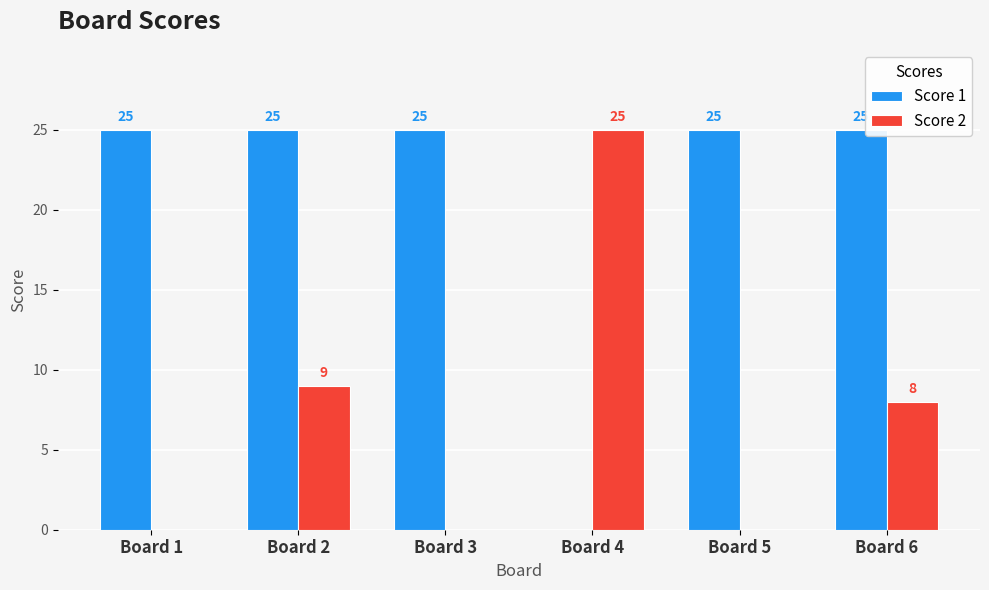

Is it true that Score 1 equals 25 at Board 3?

True